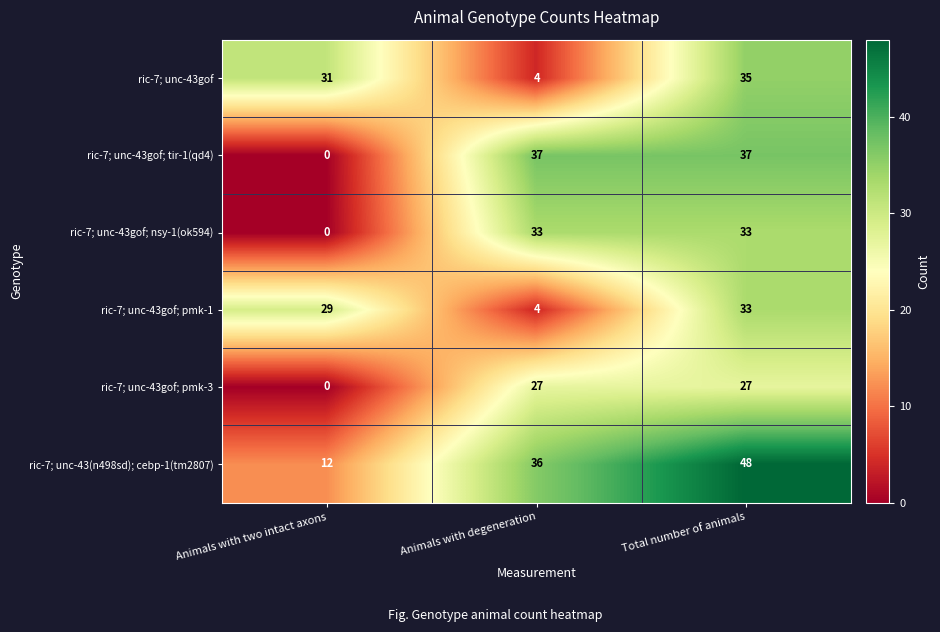

Reading right to left, extract all data points from this chart.

ric-7; unc-43gof: 35	4	31
ric-7; unc-43gof; tir-1(qd4): 37	37	0
ric-7; unc-43gof; nsy-1(ok594): 33	33	0
ric-7; unc-43gof; pmk-1: 33	4	29
ric-7; unc-43gof; pmk-3: 27	27	0
ric-7; unc-43(n498sd); cebp-1(tm2807): 48	36	12